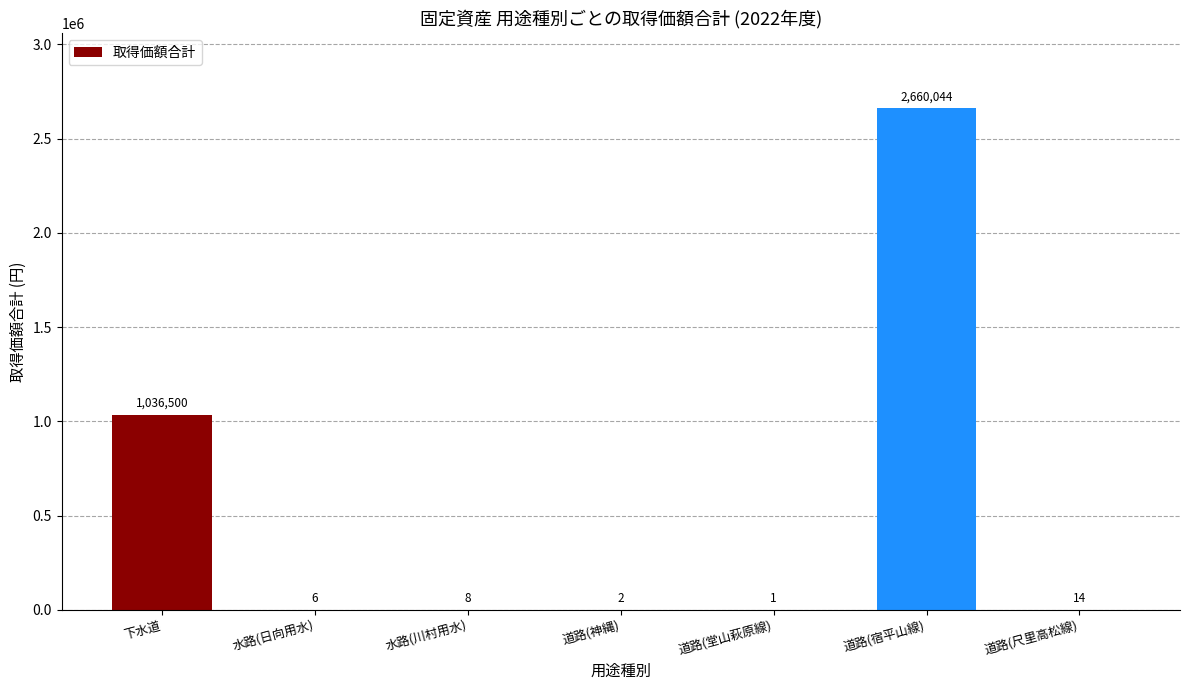

What is the maximum value shown in the chart?

2660044